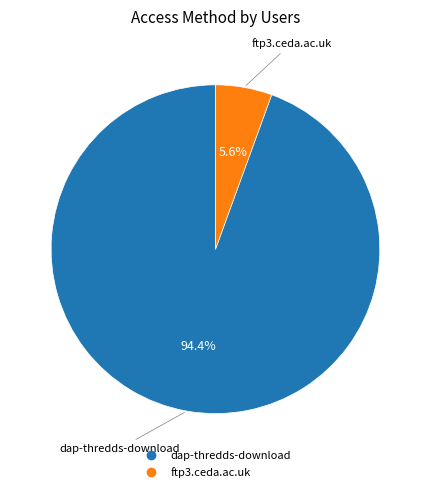

What percentage is the dap-thredds-download slice, to the nearest percent?

94%